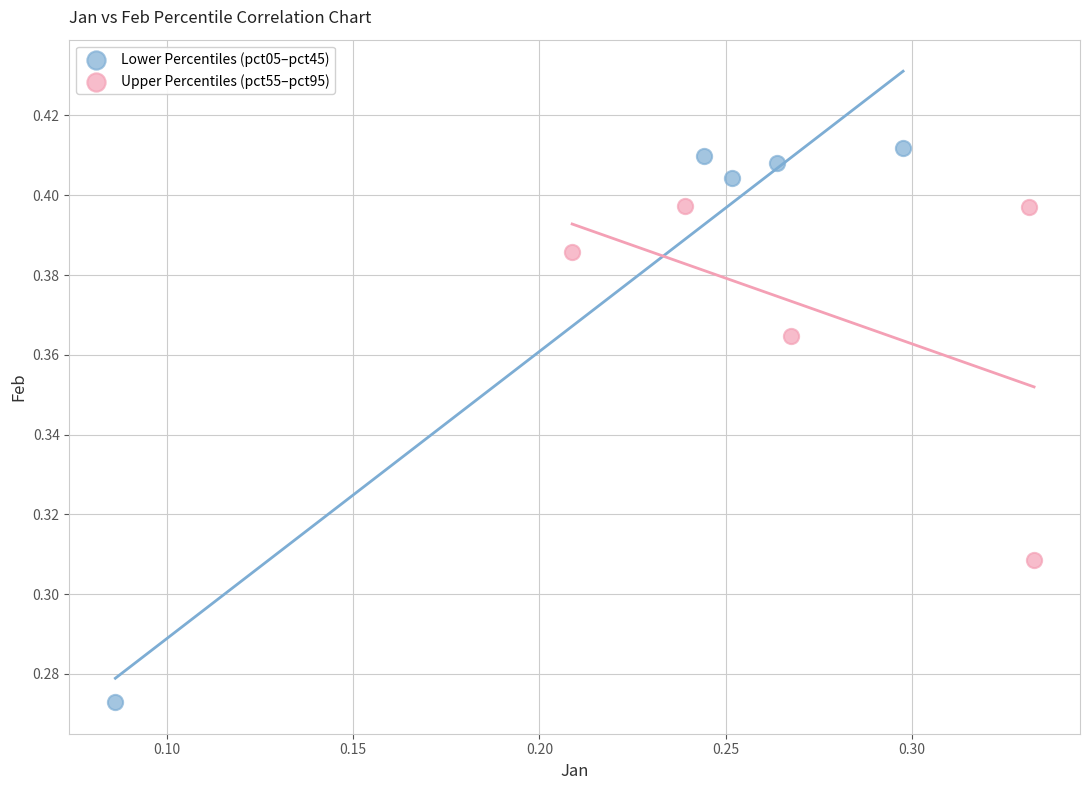

Which series reaches the maximum Y coordinate?

Lower Percentiles (pct05–pct45)